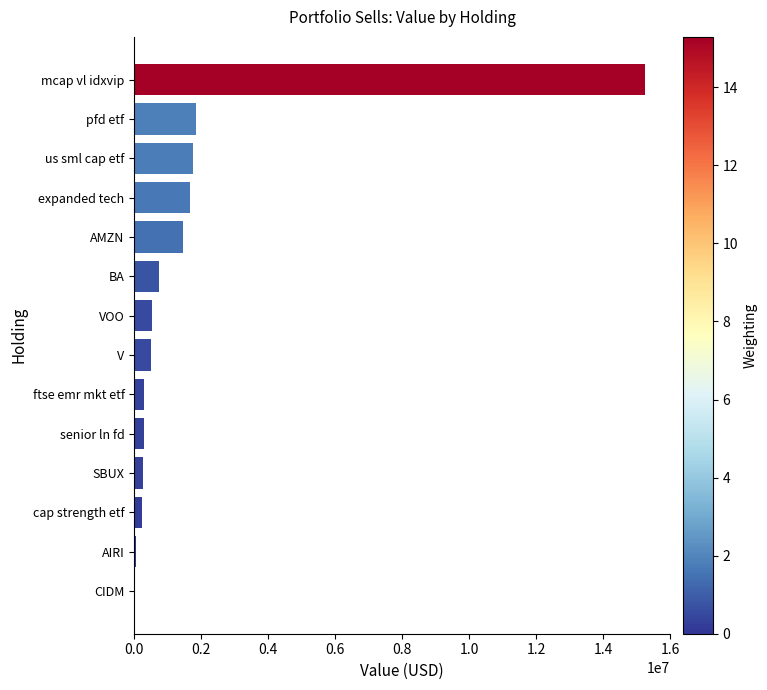

What is the approximate value at expanded tech?

1661000